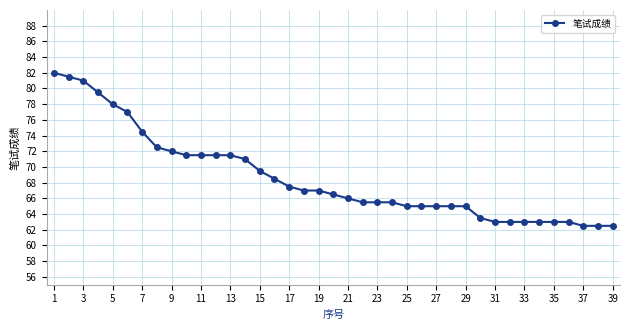

Is this an area chart (filled region under the line)?

No